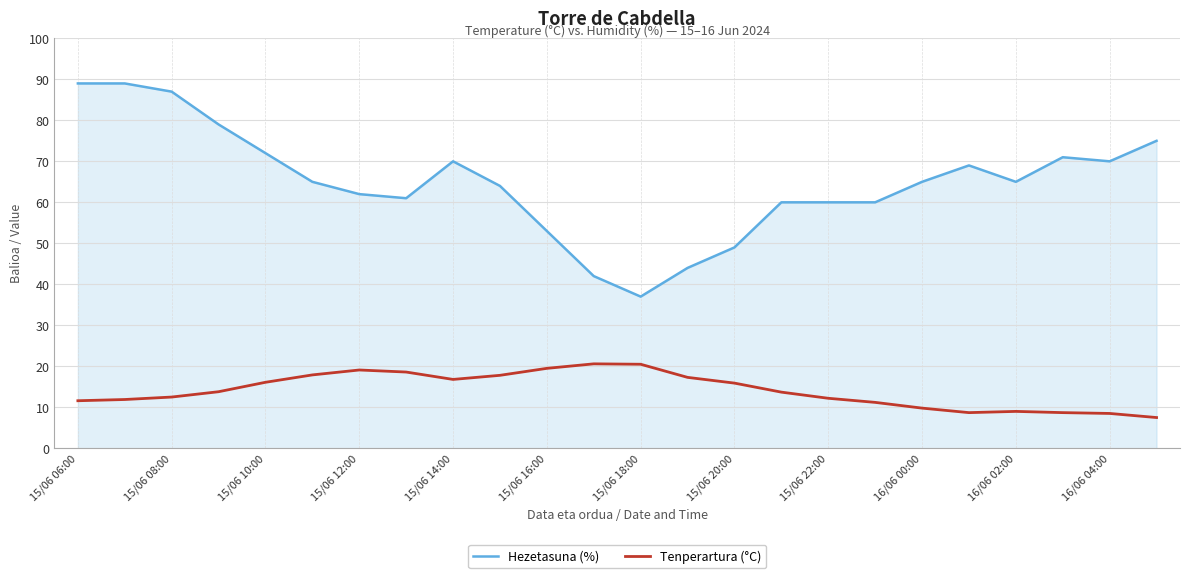

Which series has the largest total across all categories?

Hezetasuna (%)